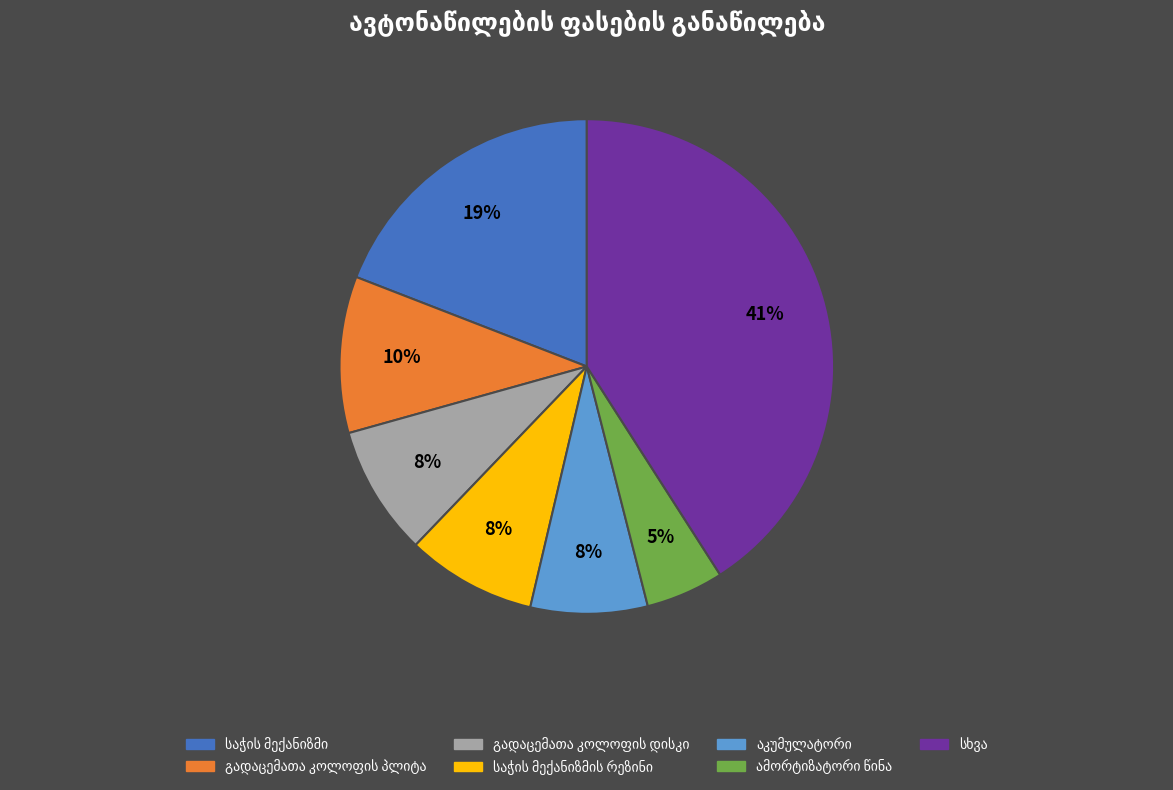

Is there a majority slice in this chart?

No